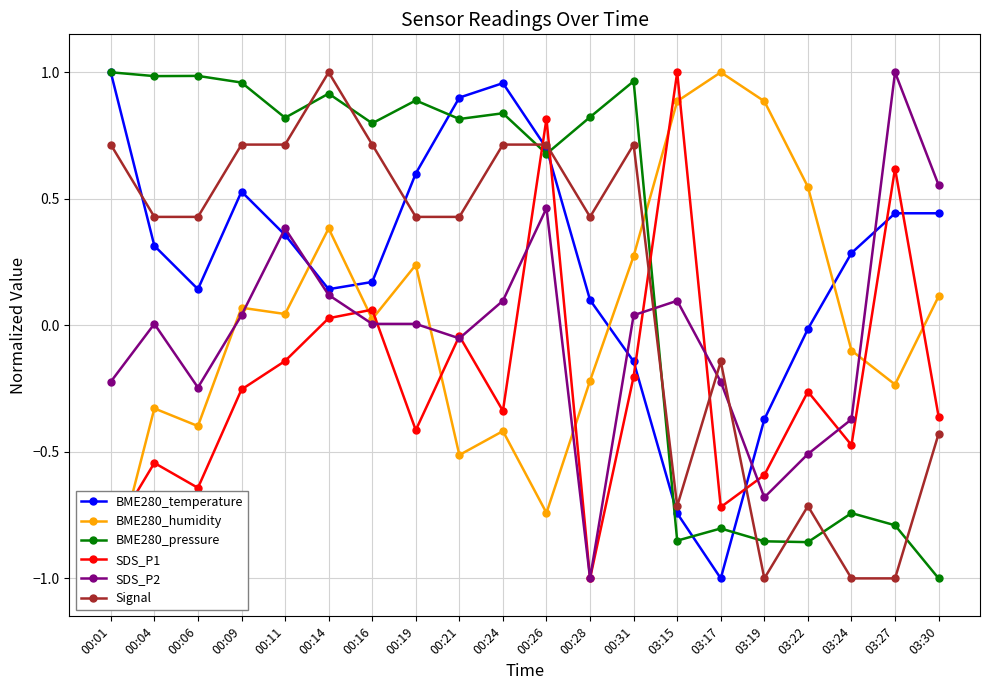

Which has a higher value, 00:26 or 03:22?

00:26